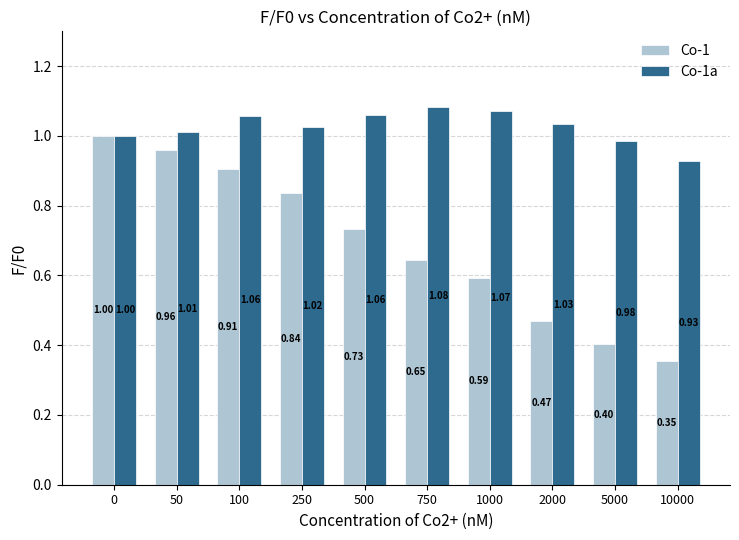

What is the difference between the second highest and second lowest values in the Co-1a series?

0.1